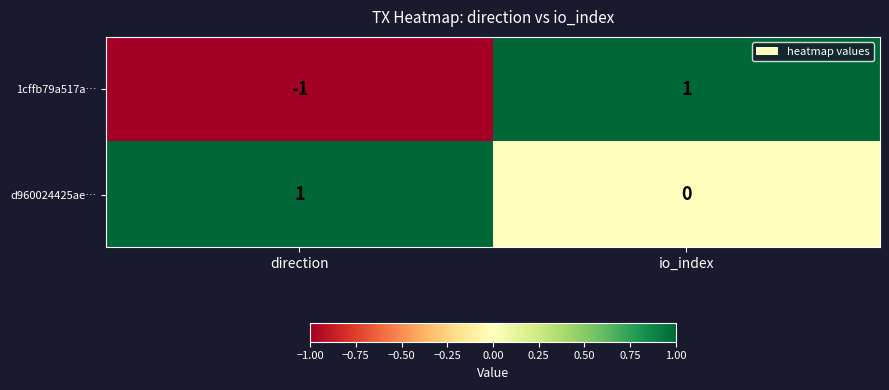

Which series has the widest spread of values?

1cffb79a517a…